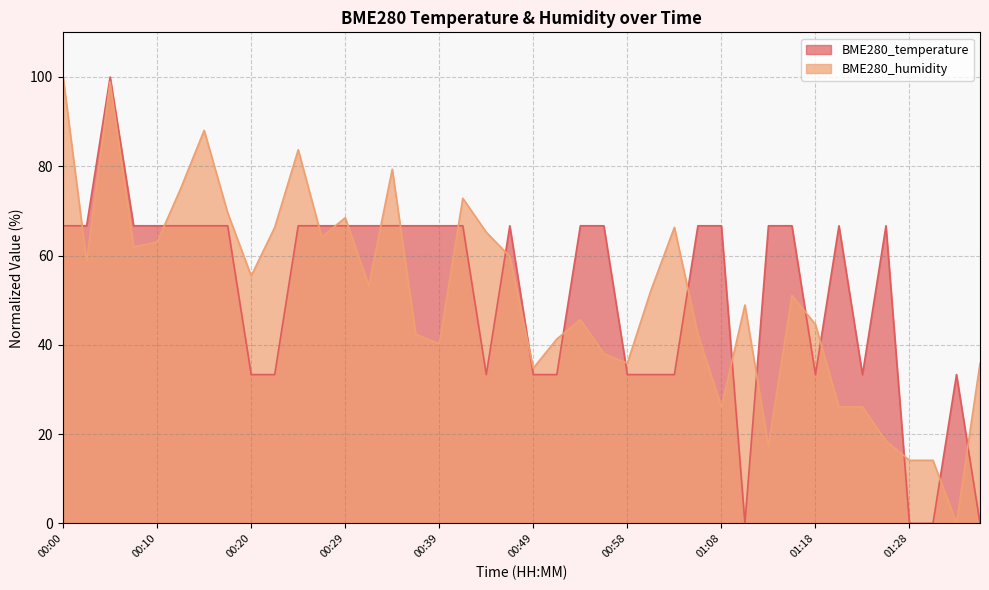

True or false: BME280_temperature and BME280_humidity cross at least once.

True